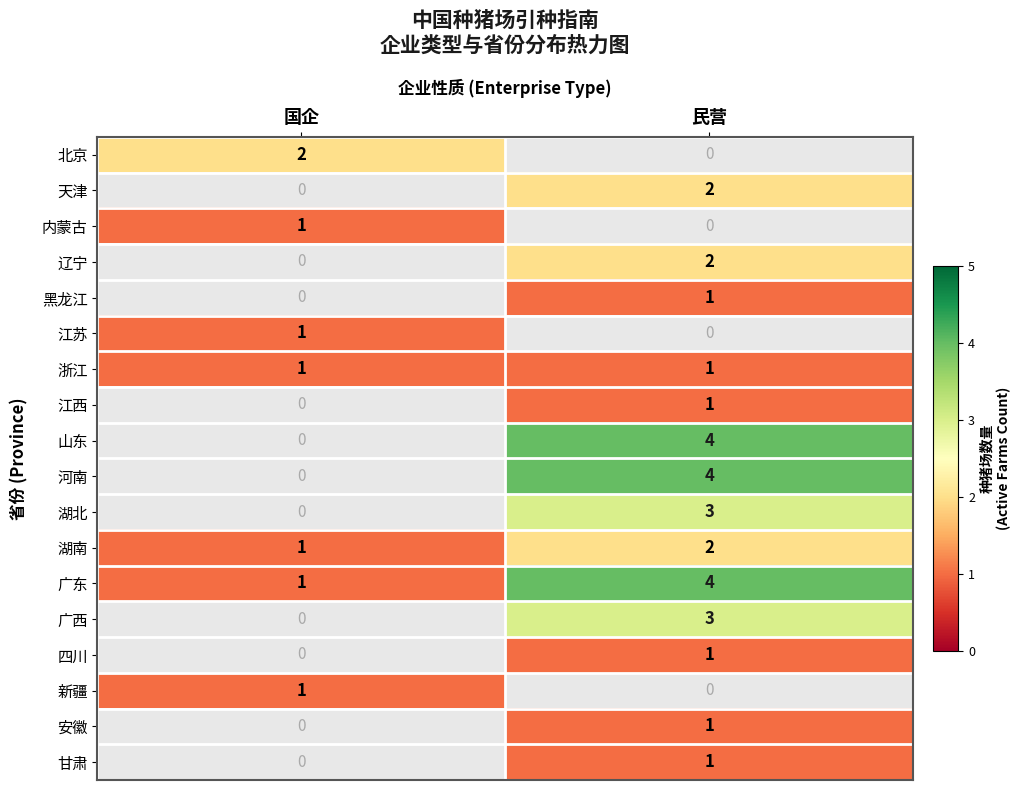

Which label corresponds to the smallest value in the chart?

国企